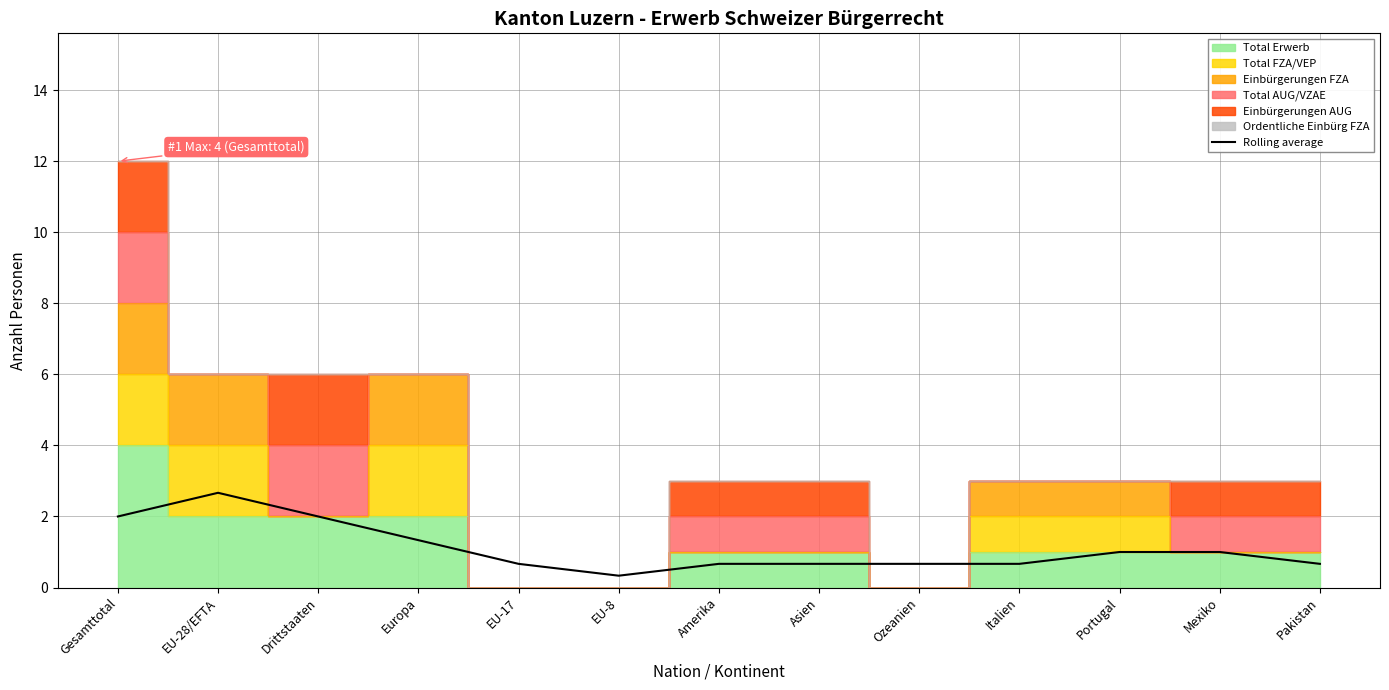

The chart shows a value of 1.0 at Ozeanien. True or false?

False